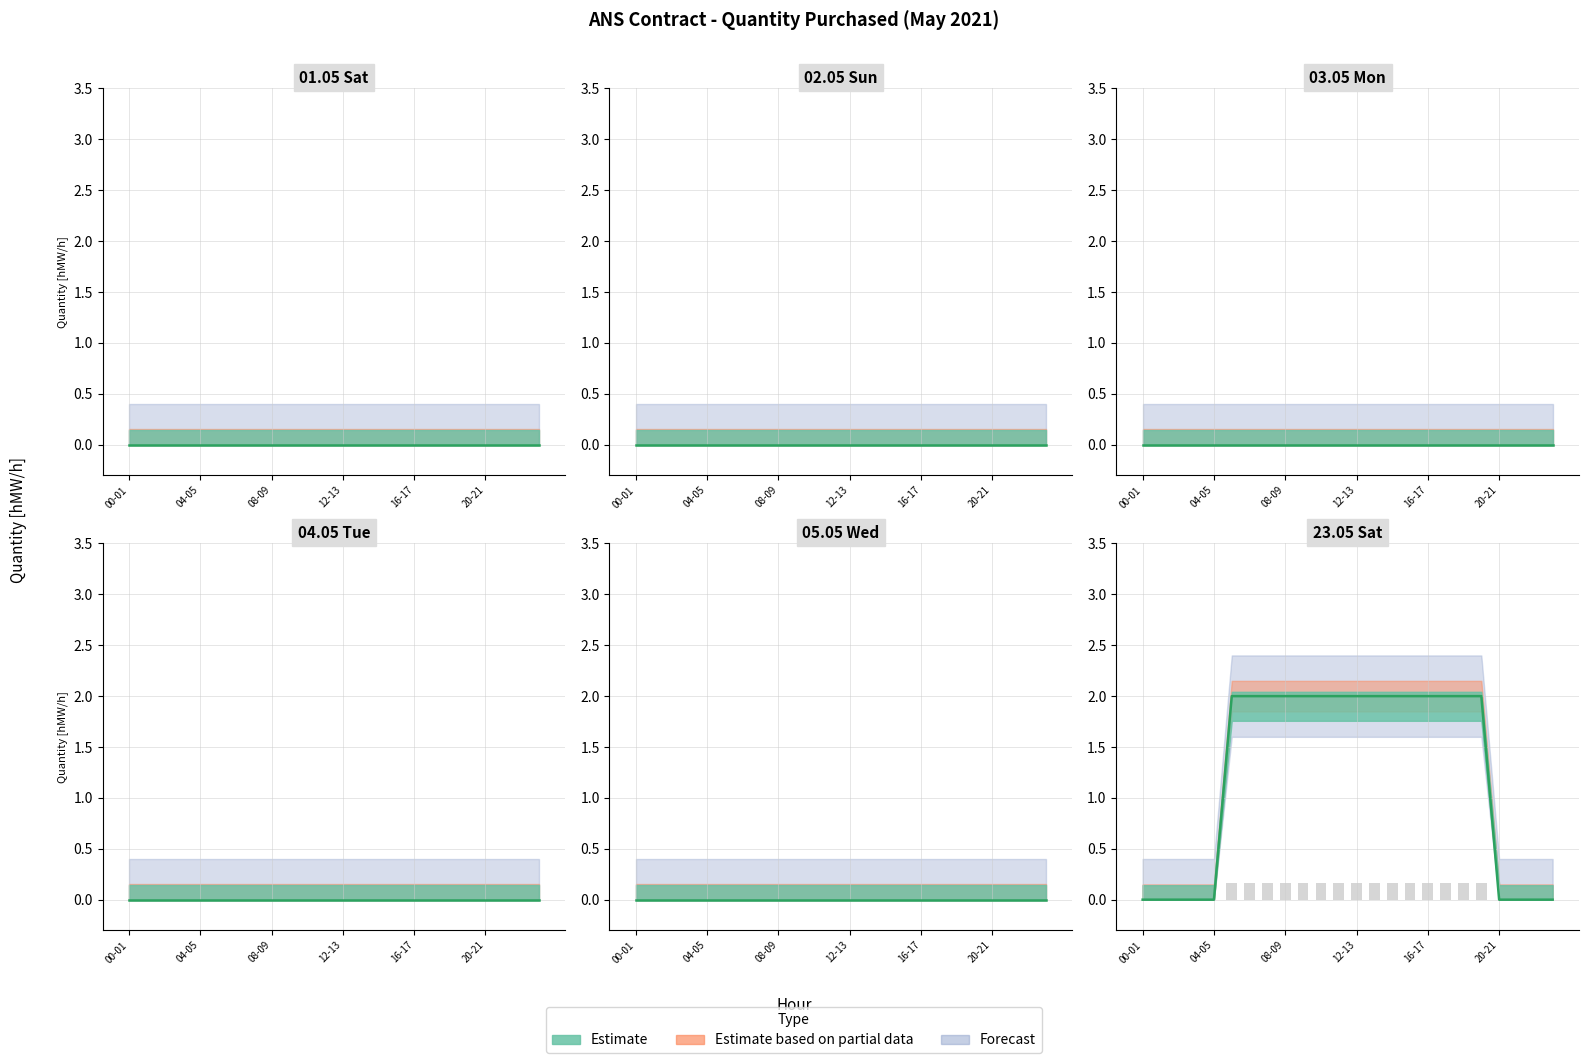

Reading left to right, what are all the values shown in this chart?

01.05 Sat: 0	0	0	0	0	0	0	0	0	0	0	0	0	0	0	0	0	0	0	0	0	0	0	0
02.05 Sun: 0	0	0	0	0	0	0	0	0	0	0	0	0	0	0	0	0	0	0	0	0	0	0	0
03.05 Mon: 0	0	0	0	0	0	0	0	0	0	0	0	0	0	0	0	0	0	0	0	0	0	0	0
04.05 Tue: 0	0	0	0	0	0	0	0	0	0	0	0	0	0	0	0	0	0	0	0	0	0	0	0
05.05 Wed: 0	0	0	0	0	0	0	0	0	0	0	0	0	0	0	0	0	0	0	0	0	0	0	0
23.05 Sat: 0	0	0	0	0	2	2	2	2	2	2	2	2	2	2	2	2	2	2	2	0	0	0	0